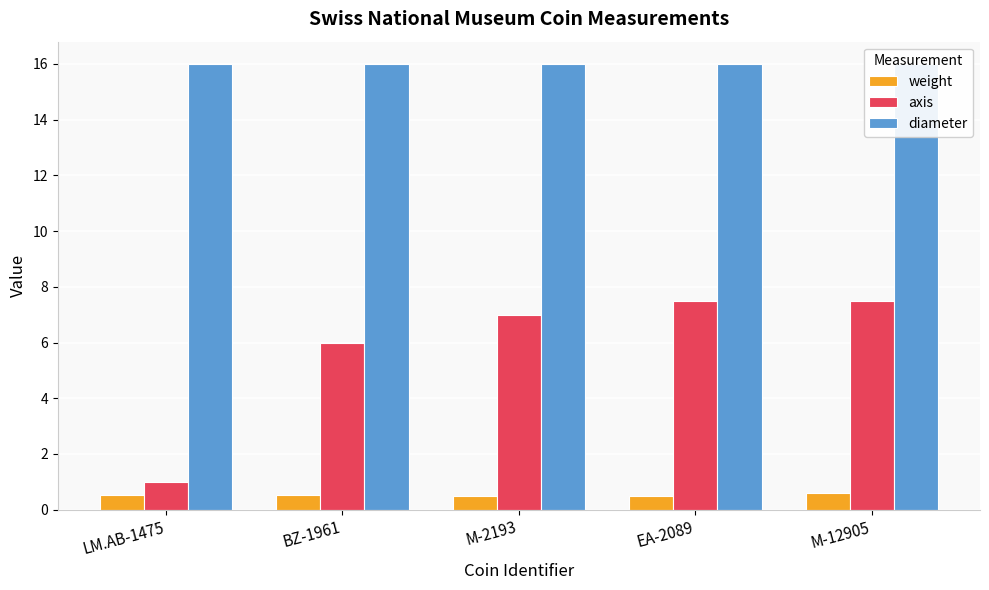

Does the chart contain any negative values?

No